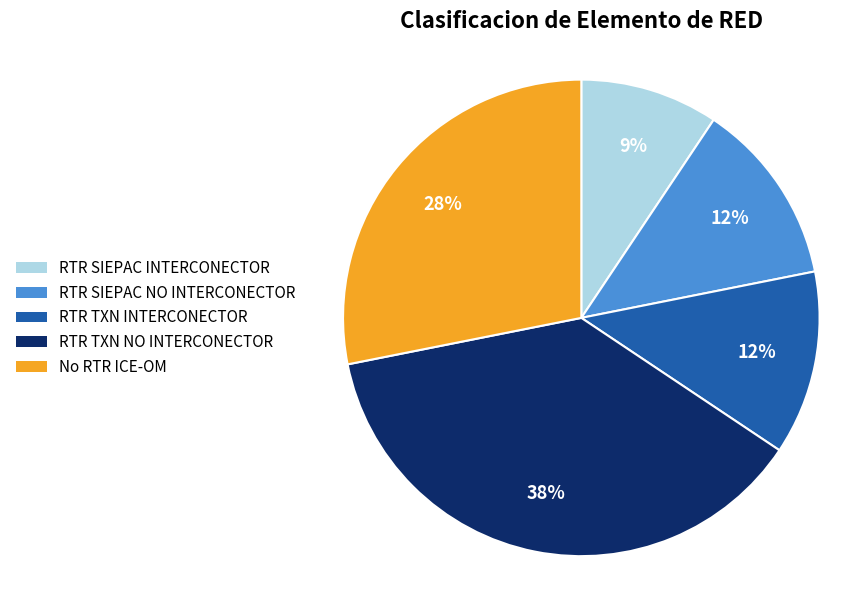

Which category has the biggest portion of the pie?

RTR TXN NO INTERCONECTOR